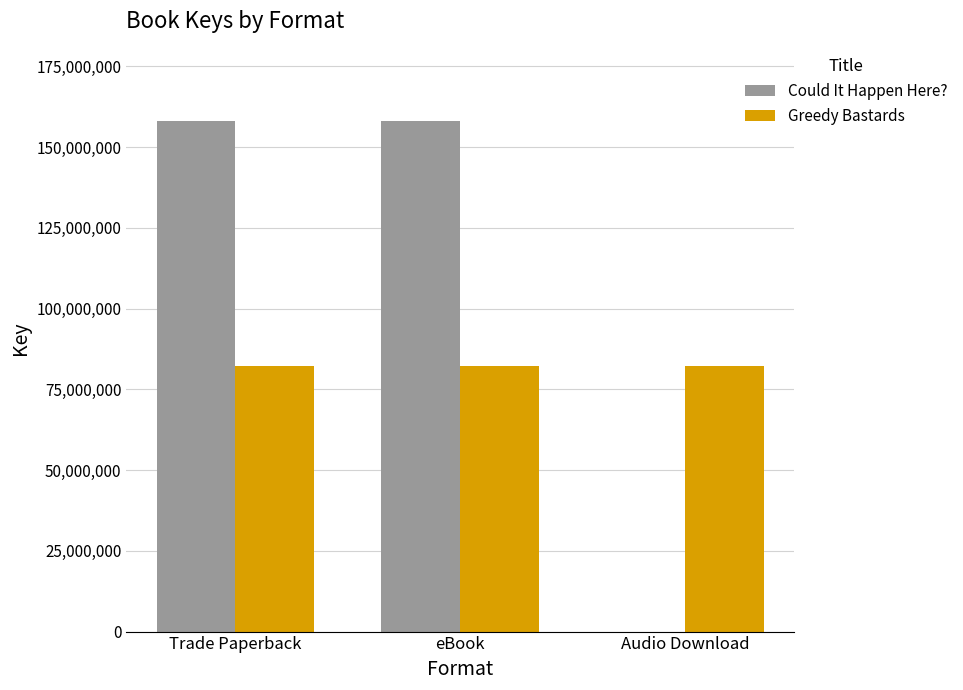

Reading left to right, list all the values displayed in this chart.

Could It Happen Here?: Trade Paperback=158015700	eBook=158015700	Audio Download=0
Greedy Bastards: Trade Paperback=82254451	eBook=82254451	Audio Download=82254451